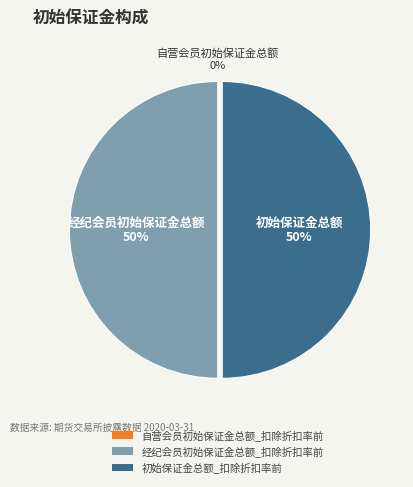

What percentage is the 初始保证金总额_扣除折扣率前 slice, to the nearest percent?

50%